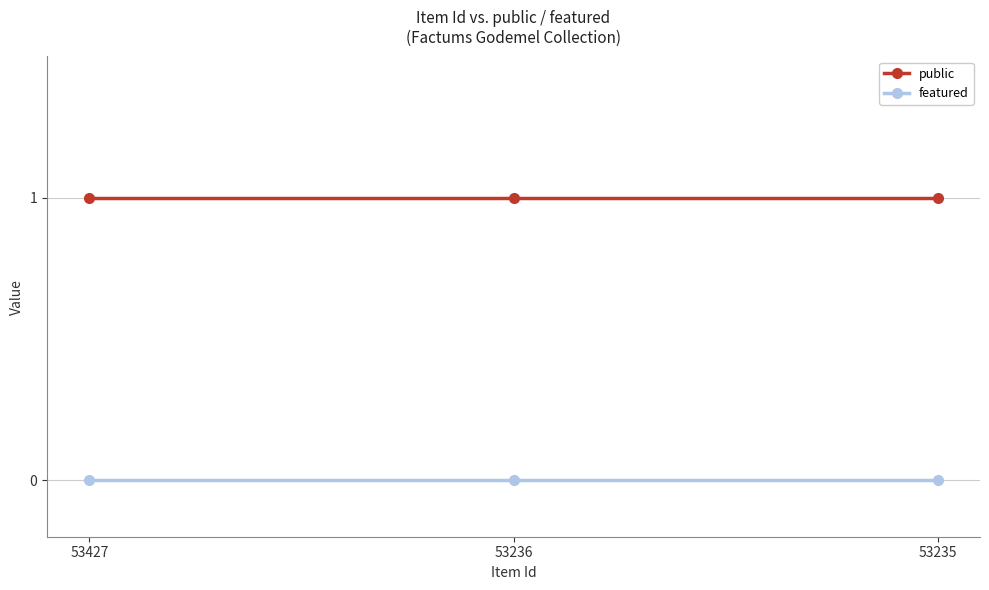

How many lines are shown in the chart?

2